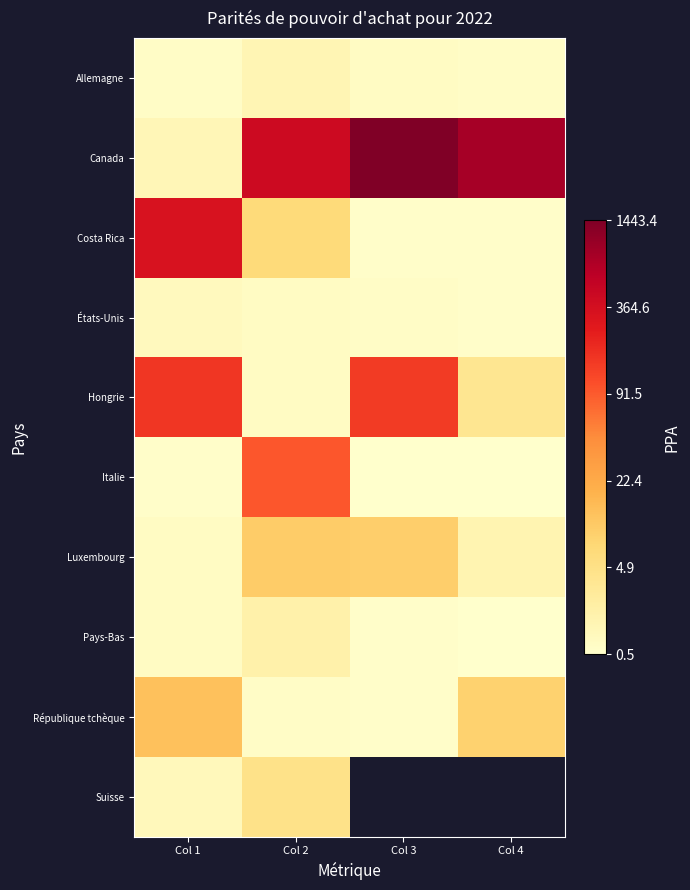

Rank the series at Col 2 from highest to lowest value.

Canada, Italie, Luxembourg, Costa Rica, Suisse, Pays-Bas, Allemagne, États-Unis, Hongrie, République tchèque